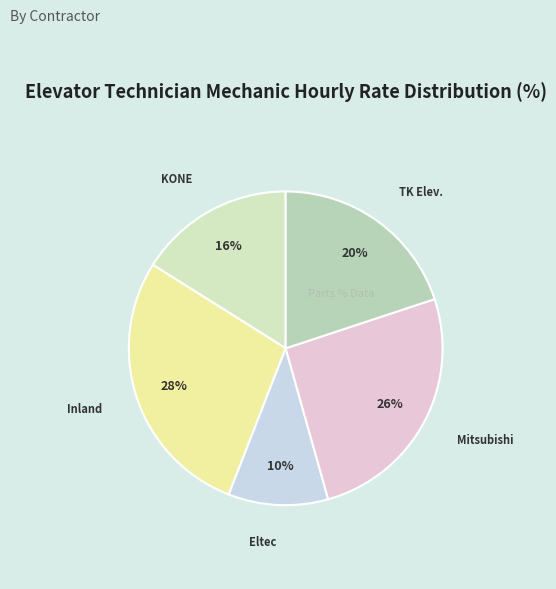

To the nearest percent, what is the difference between the largest and smallest slice percentages?

18%